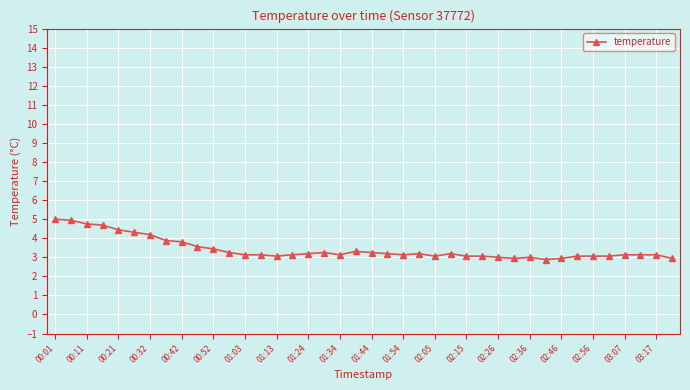

What is the value of the 4th point from the left?

4.7